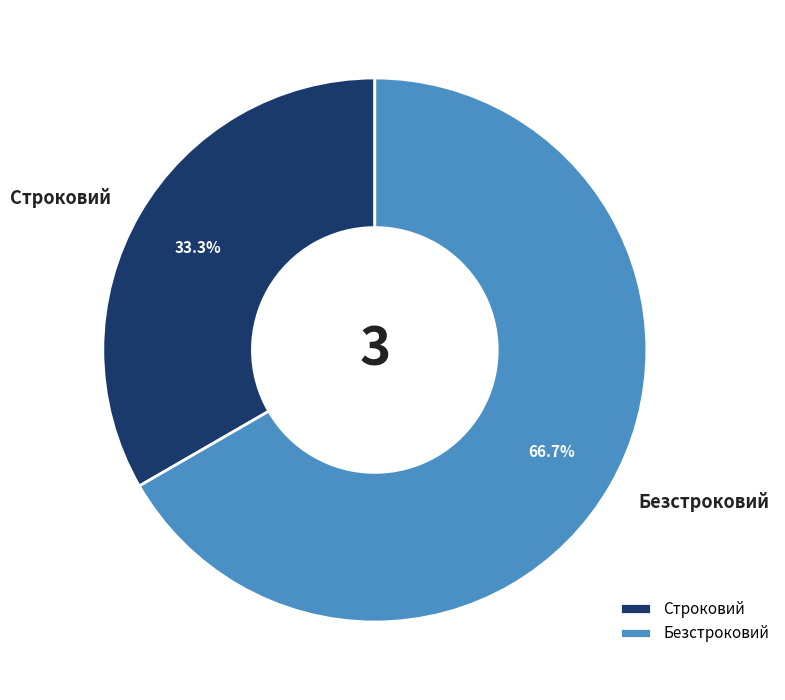

The Безстроковий slice represents 67% of the pie. True or false?

True